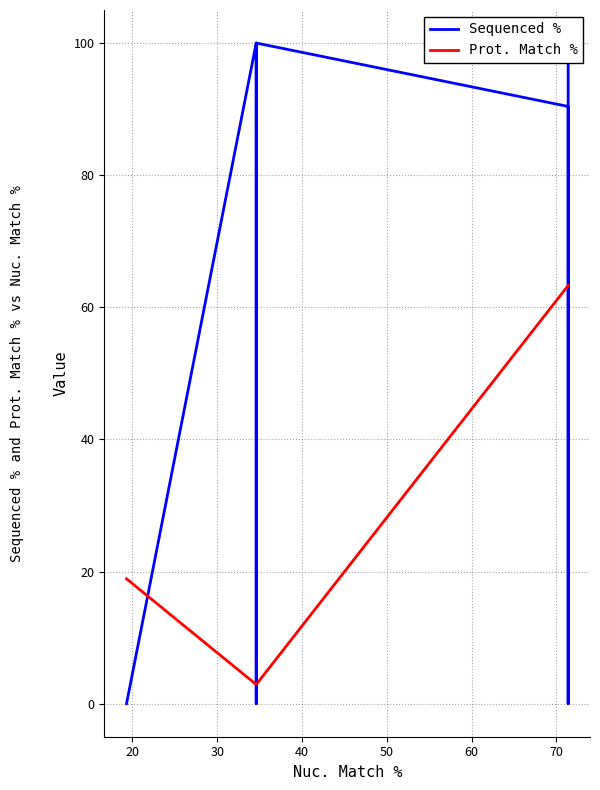

Is this an area chart (filled region under the line)?

No